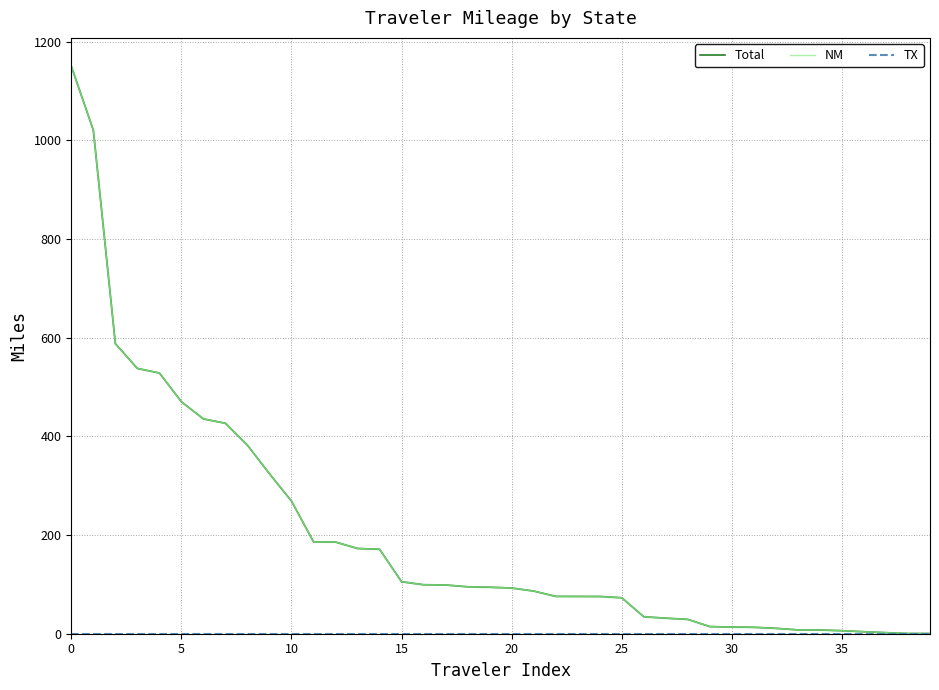

What is the difference between the highest and lowest values at 11?

186.3